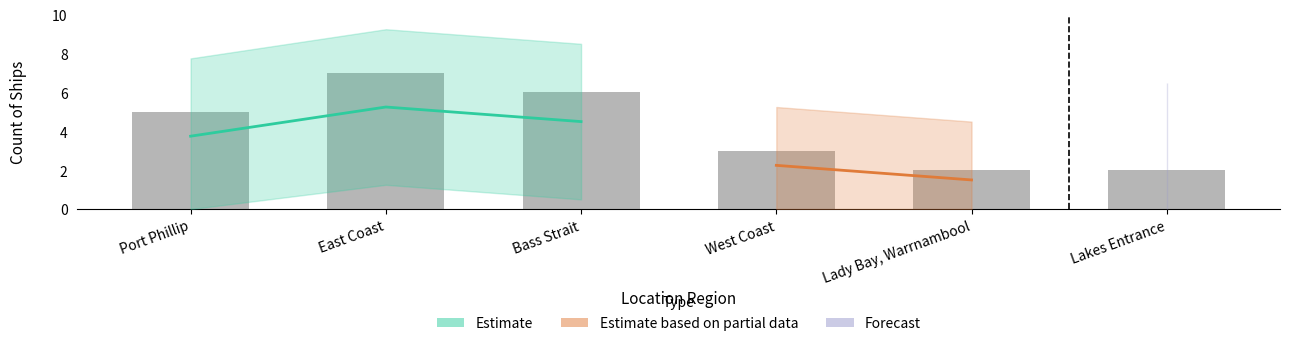

How many categories are shown in the chart?

6